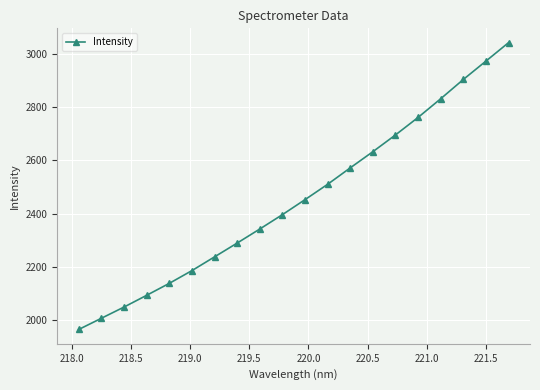

What is the minimum value shown in the chart?

1964.9